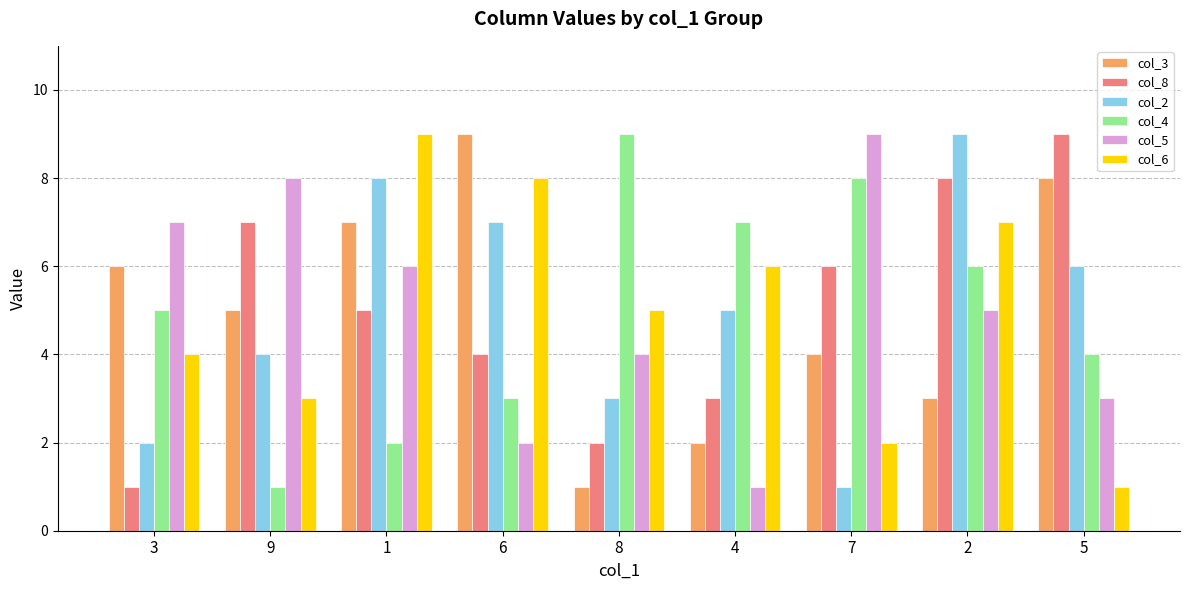

Rank the series at 8 from highest to lowest value.

col_4, col_6, col_5, col_2, col_8, col_3